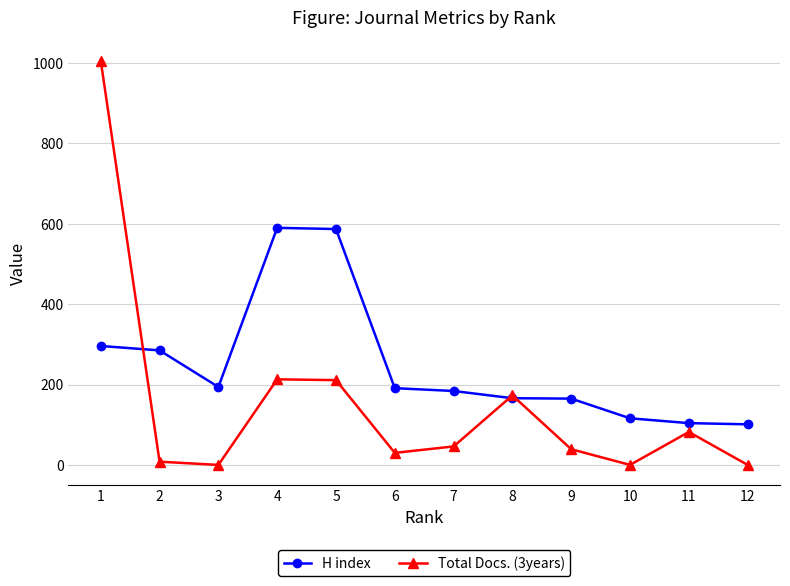

What is the maximum value shown in the chart?

1006